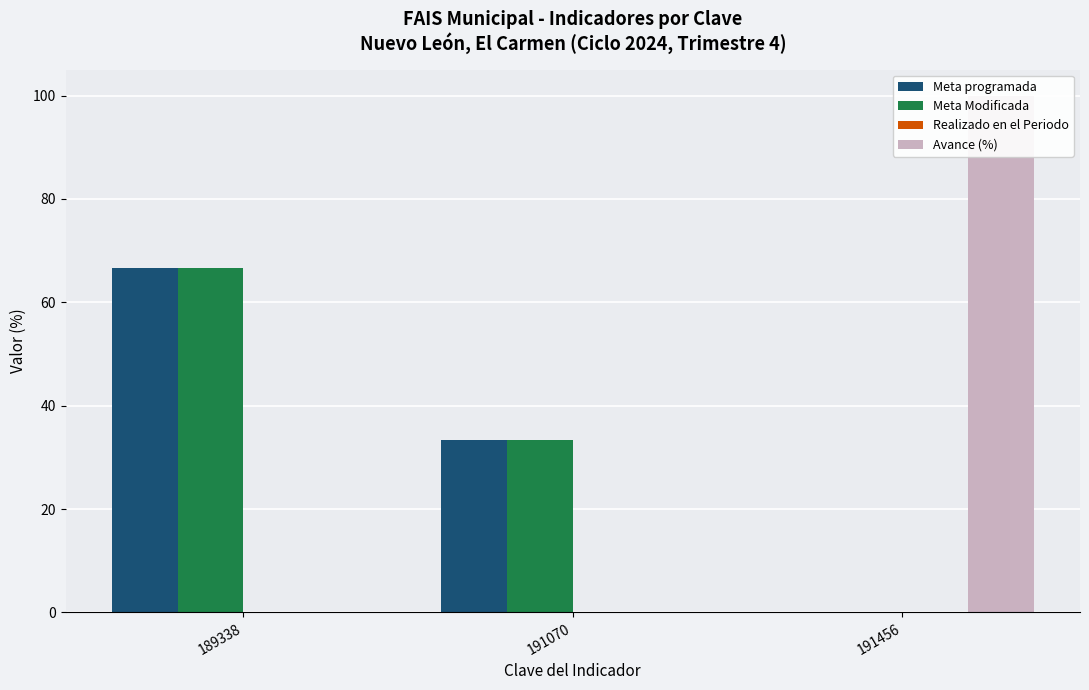

Reading right to left, list all the values displayed in this chart.

Meta programada: 191456=0.0	191070=33.3	189338=66.7
Meta Modificada: 191456=0.0	191070=33.3	189338=66.7
Realizado en el Periodo: 191456=0.0	191070=0.0	189338=0.0
Avance (%): 191456=100.0	191070=0.0	189338=0.0